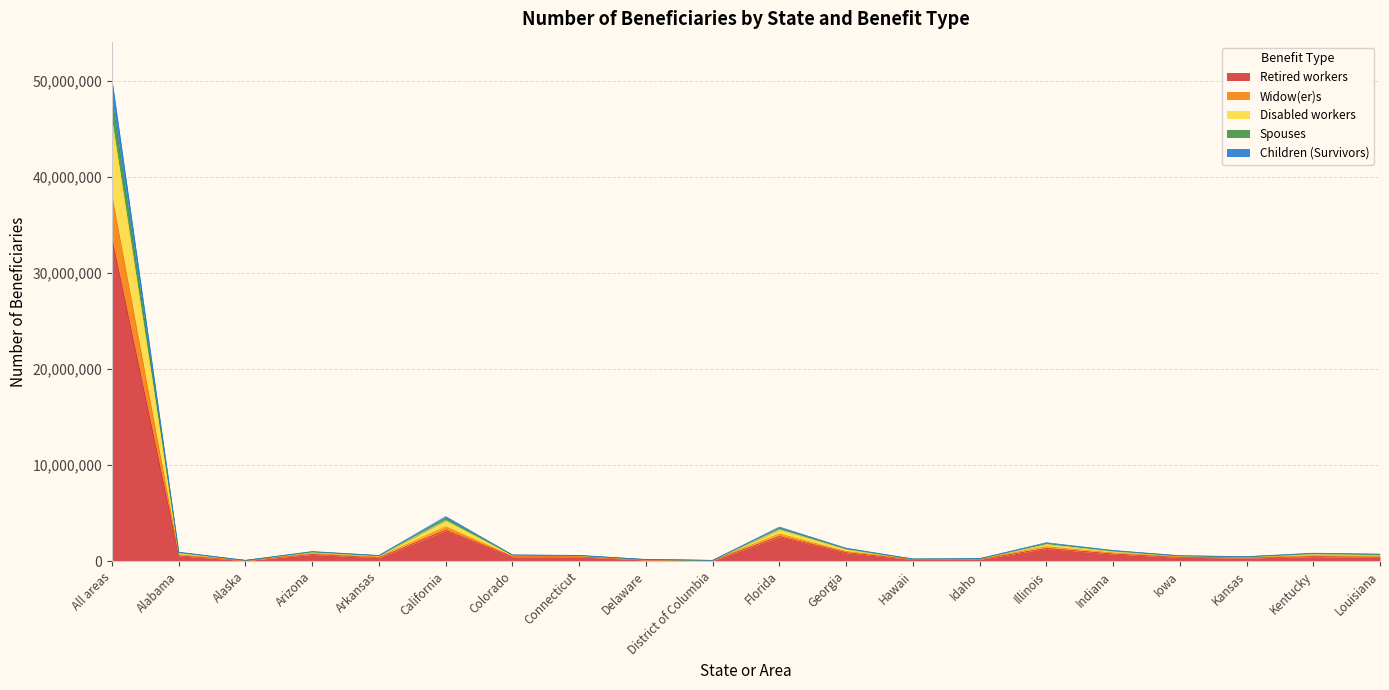

What are all the series names shown in the legend?

Retired workers, Widow(er)s, Disabled workers, Spouses, Children (Survivors)